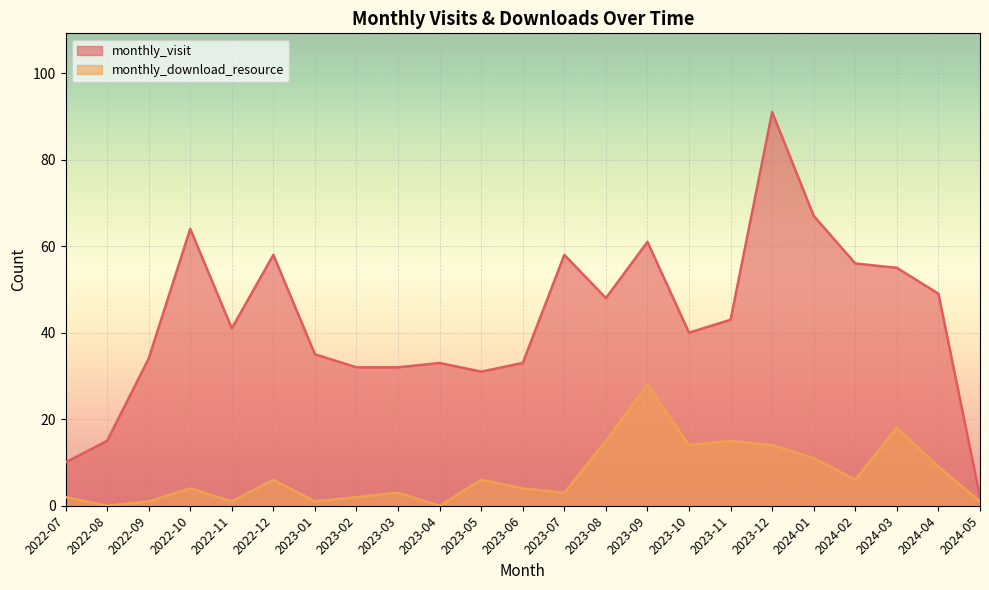

What are all the series names shown in the legend?

monthly_visit, monthly_download_resource